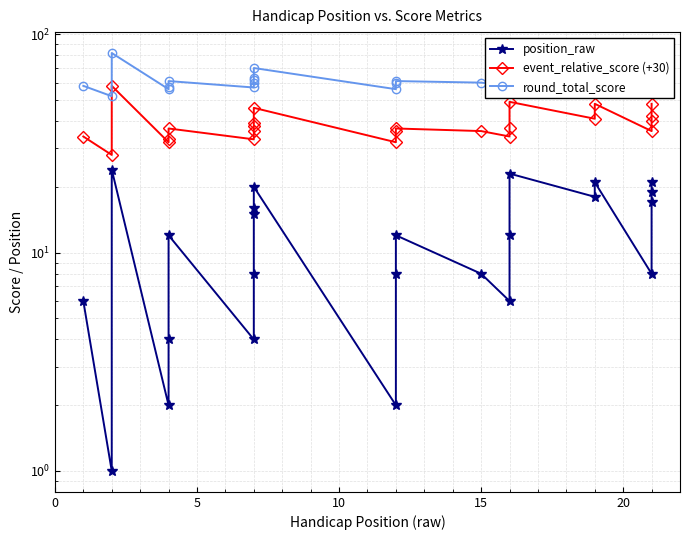

List the series in order of their peak value, lowest first.

position_raw, event_relative_score (+30), round_total_score